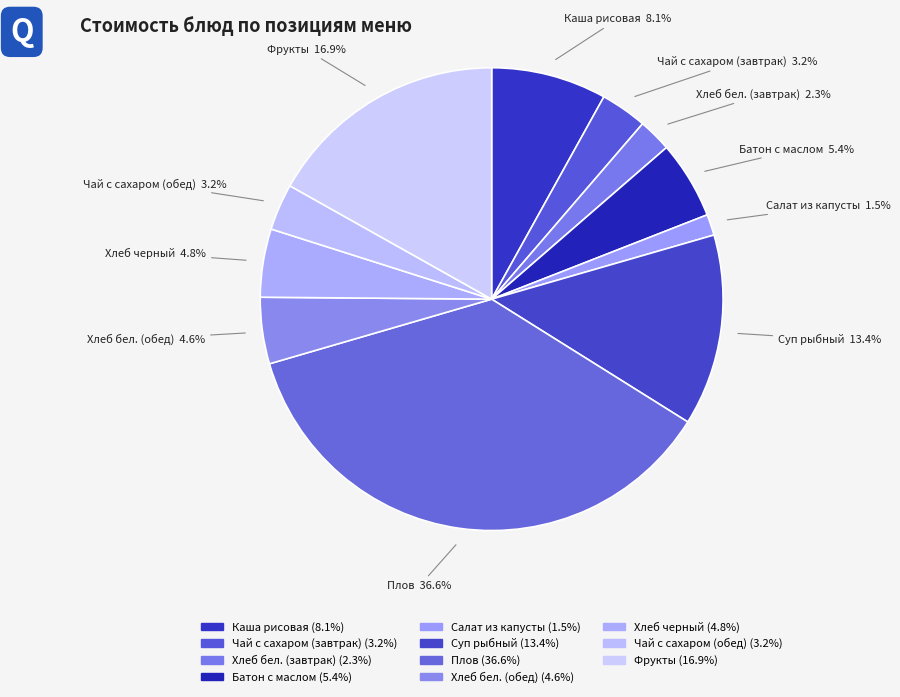

To the nearest percent, what percentage of the pie is Суп рыбный?

13%